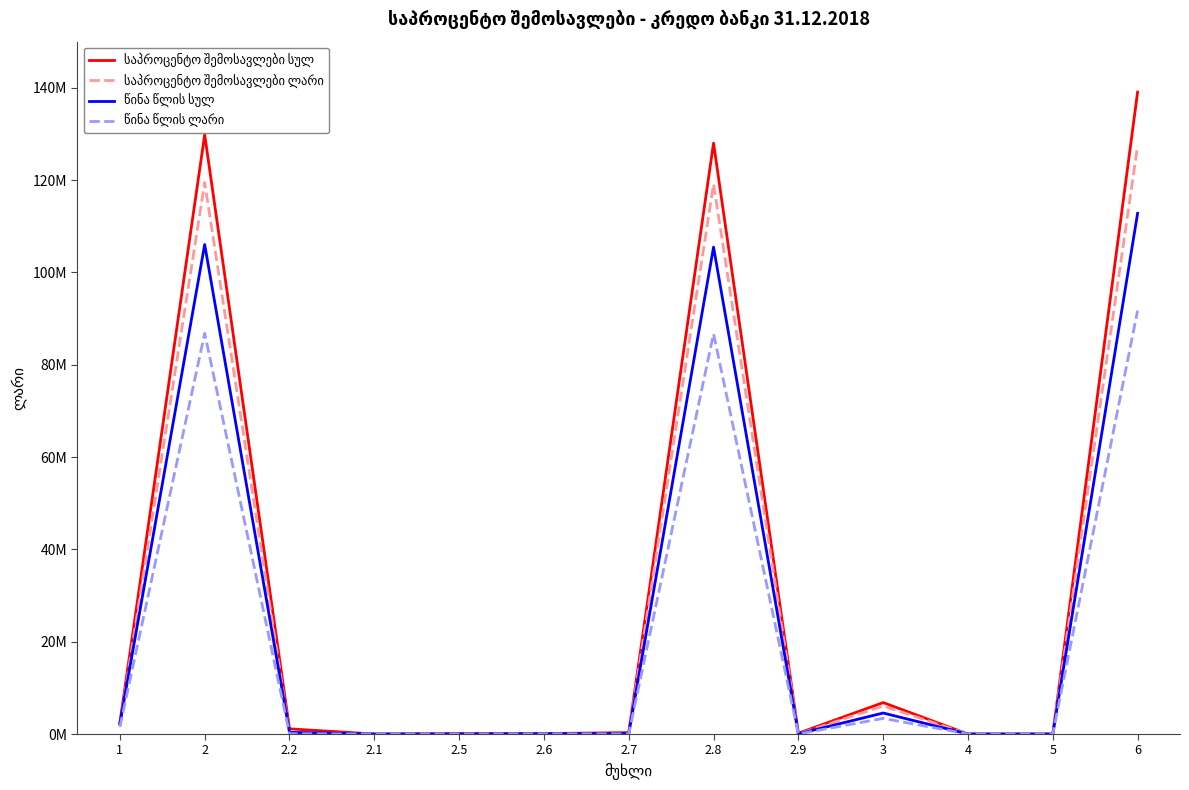

True or false: საპროცენტო შემოსავლები სულ and წინა წლის ლარი intersect in this chart.

False